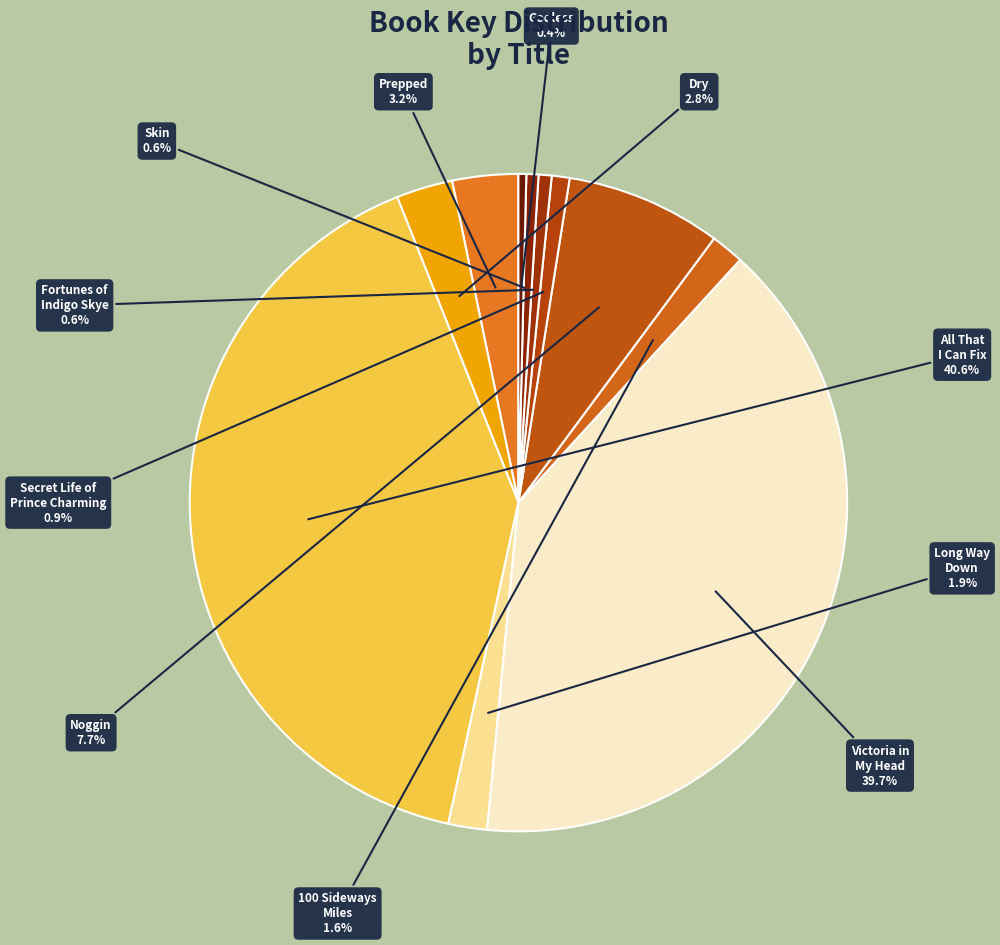

What percentage is the Fortunes of Indigo Skye slice, to the nearest percent?

1%